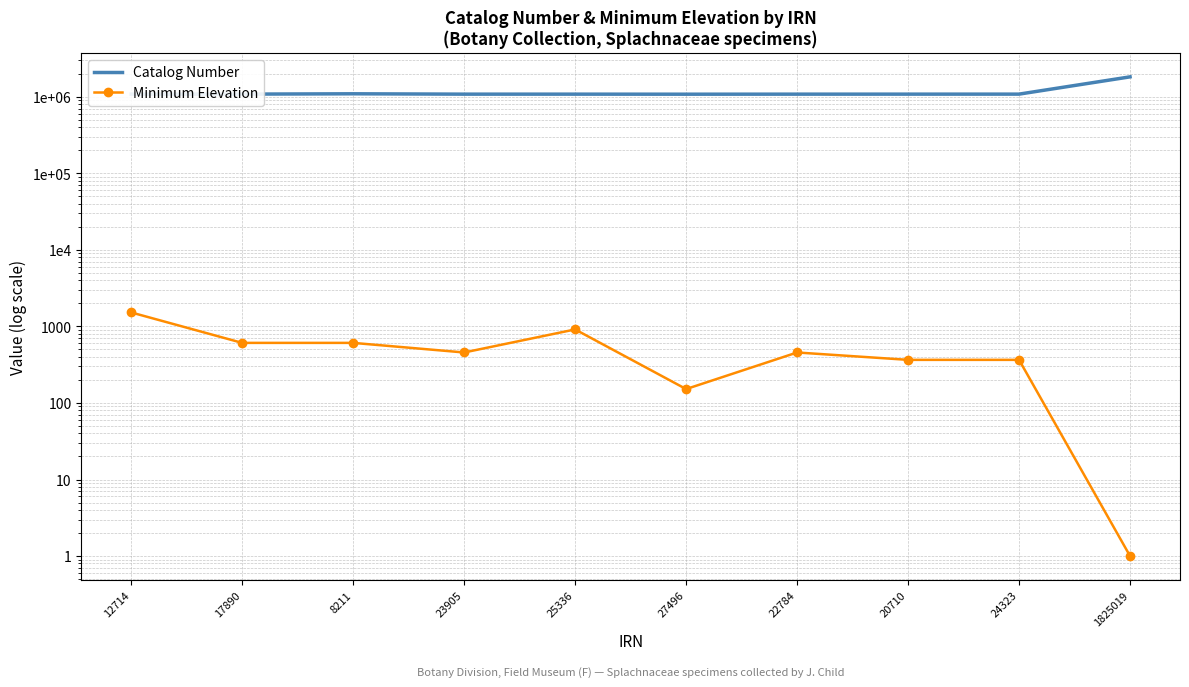

How many interior local peaks does the Catalog Number series have?

2